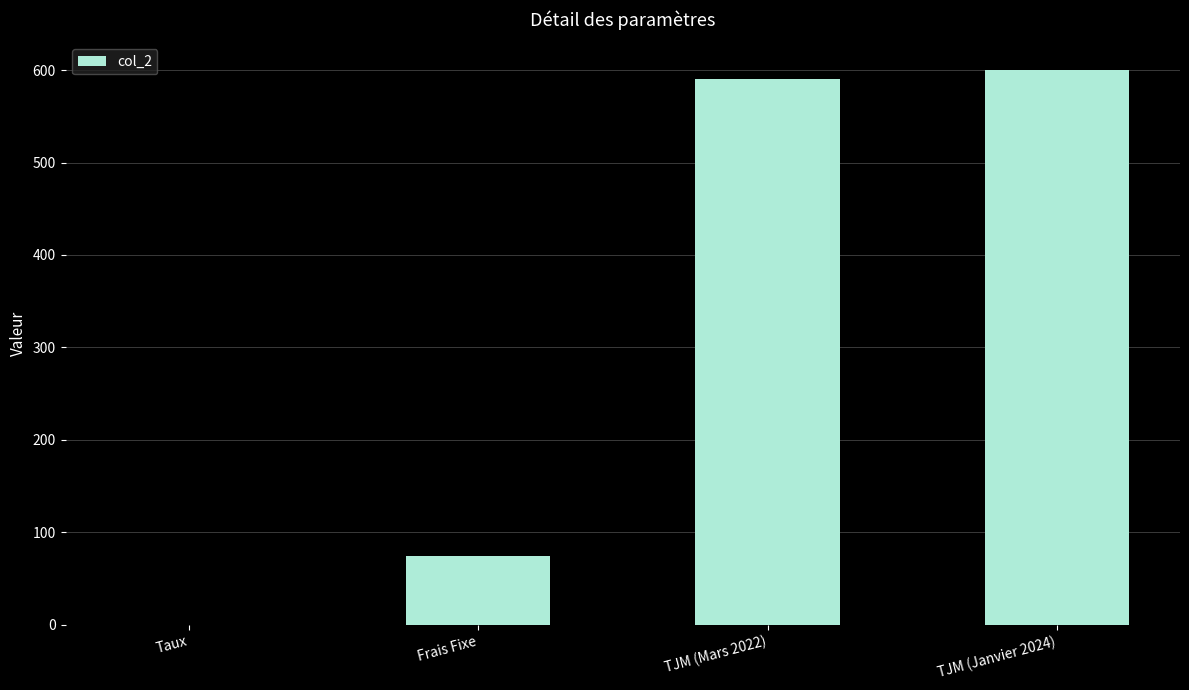

Are the bars grouped side by side (vs. stacked)?

No